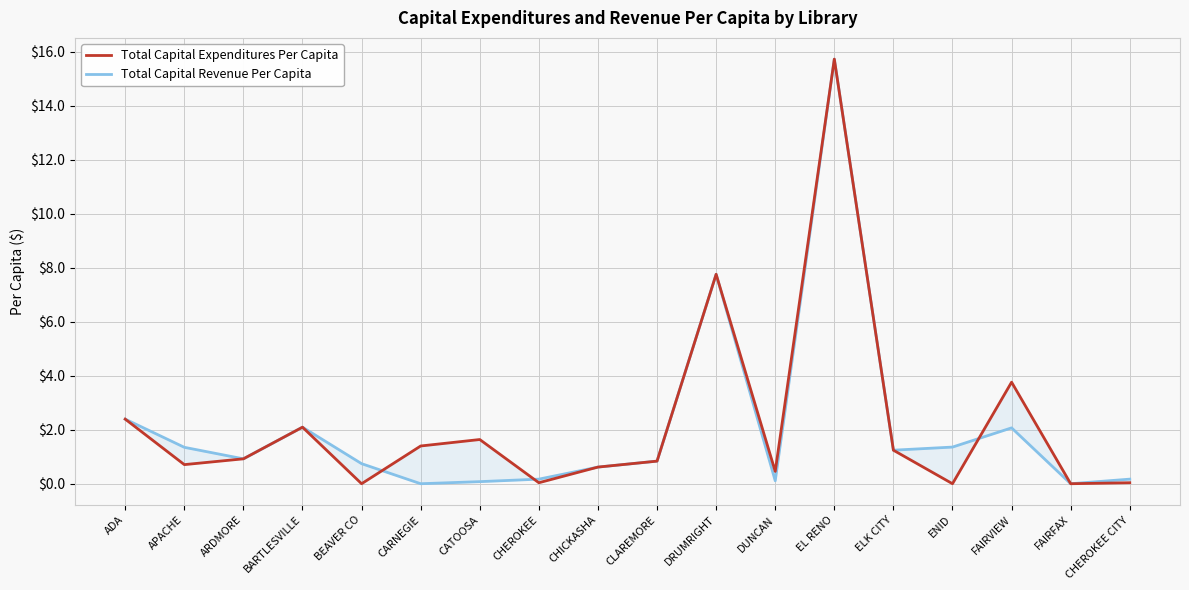

List the labels in order of Total Capital Expenditures Per Capita value, largest first.

EL RENO, DRUMRIGHT, FAIRVIEW, ADA, BARTLESVILLE, CATOOSA, CARNEGIE, ELK CITY, ARDMORE, CLAREMORE, APACHE, CHICKASHA, DUNCAN, CHEROKEE, CHEROKEE CITY, BEAVER CO, ENID, FAIRFAX